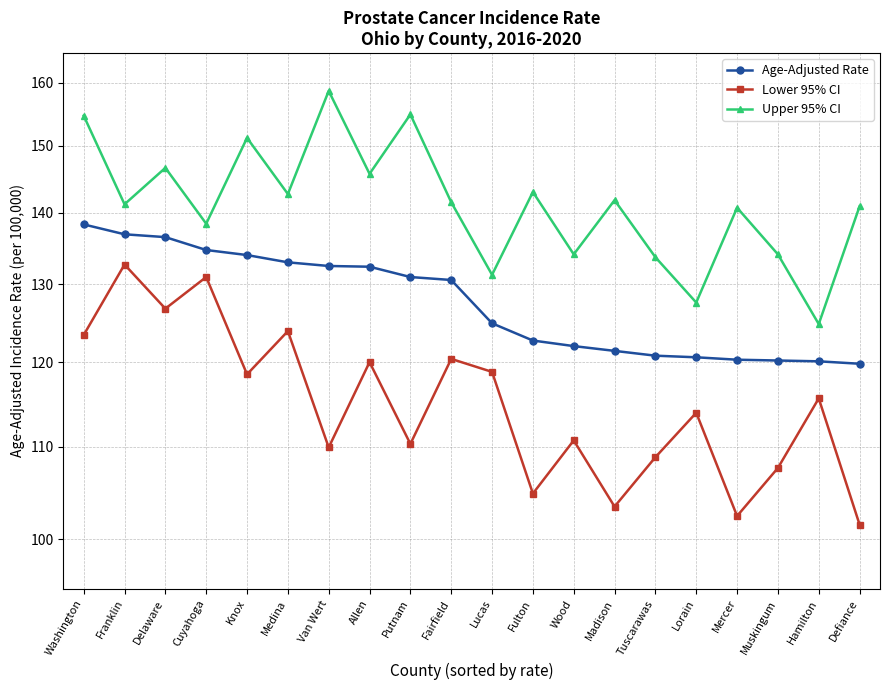

Is the value of Lower 95% CI at Mercer greater than the value of Age-Adjusted Rate at Fulton?

No